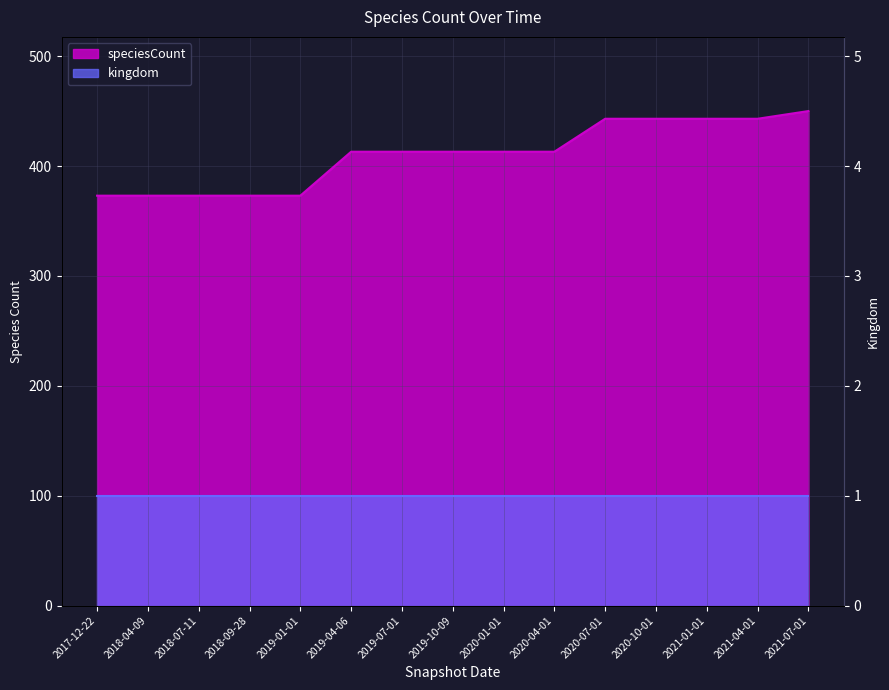

At which label is the value closest to 411?

2019-04-06